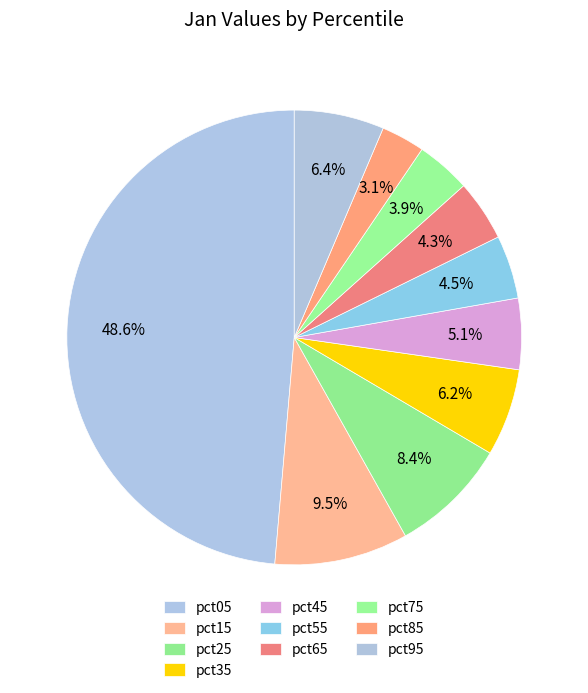

How many slices are in this pie chart?

10